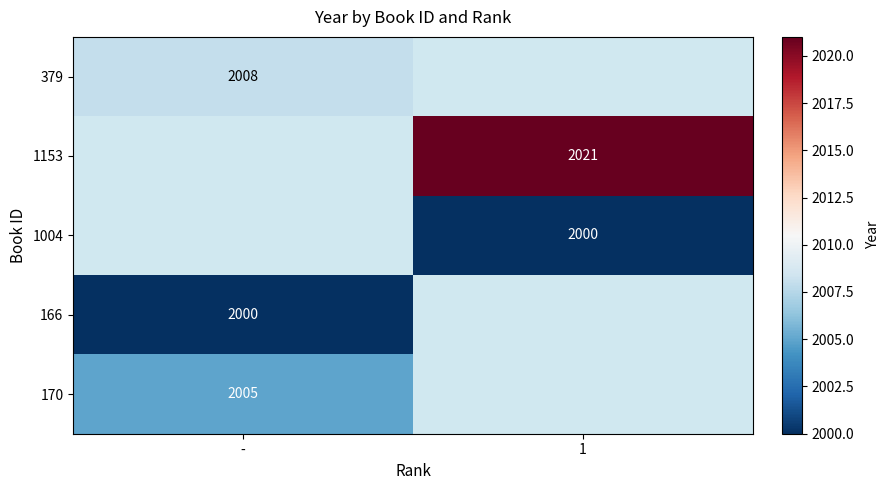

At how many categories does at least one series exceed 2012?

1